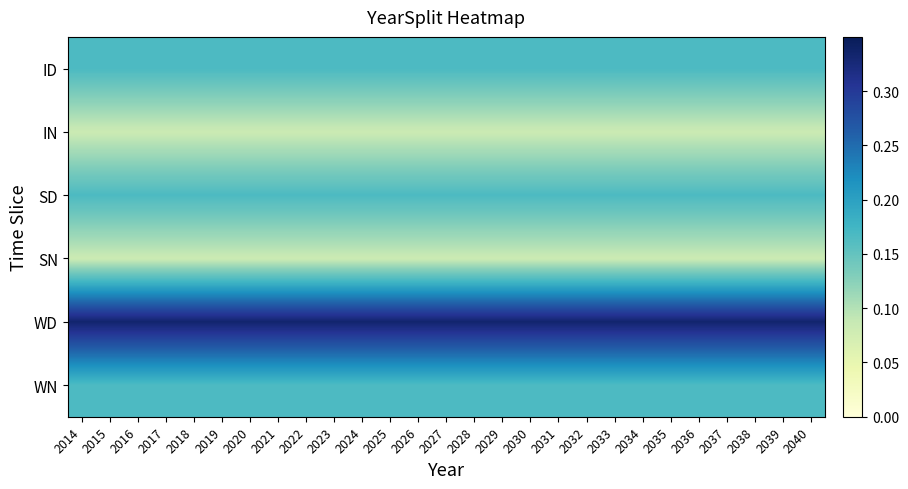

Reading left to right, transcribe all the data shown in this chart.

ID: 2014=0.2	2015=0.2	2016=0.2	2017=0.2	2018=0.2	2019=0.2	2020=0.2	2021=0.2	2022=0.2	2023=0.2	2024=0.2	2025=0.2	2026=0.2	2027=0.2	2028=0.2	2029=0.2	2030=0.2	2031=0.2	2032=0.2	2033=0.2	2034=0.2	2035=0.2	2036=0.2	2037=0.2	2038=0.2	2039=0.2	2040=0.2
IN: 2014=0.1	2015=0.1	2016=0.1	2017=0.1	2018=0.1	2019=0.1	2020=0.1	2021=0.1	2022=0.1	2023=0.1	2024=0.1	2025=0.1	2026=0.1	2027=0.1	2028=0.1	2029=0.1	2030=0.1	2031=0.1	2032=0.1	2033=0.1	2034=0.1	2035=0.1	2036=0.1	2037=0.1	2038=0.1	2039=0.1	2040=0.1
SD: 2014=0.2	2015=0.2	2016=0.2	2017=0.2	2018=0.2	2019=0.2	2020=0.2	2021=0.2	2022=0.2	2023=0.2	2024=0.2	2025=0.2	2026=0.2	2027=0.2	2028=0.2	2029=0.2	2030=0.2	2031=0.2	2032=0.2	2033=0.2	2034=0.2	2035=0.2	2036=0.2	2037=0.2	2038=0.2	2039=0.2	2040=0.2
SN: 2014=0.1	2015=0.1	2016=0.1	2017=0.1	2018=0.1	2019=0.1	2020=0.1	2021=0.1	2022=0.1	2023=0.1	2024=0.1	2025=0.1	2026=0.1	2027=0.1	2028=0.1	2029=0.1	2030=0.1	2031=0.1	2032=0.1	2033=0.1	2034=0.1	2035=0.1	2036=0.1	2037=0.1	2038=0.1	2039=0.1	2040=0.1
WD: 2014=0.3	2015=0.3	2016=0.3	2017=0.3	2018=0.3	2019=0.3	2020=0.3	2021=0.3	2022=0.3	2023=0.3	2024=0.3	2025=0.3	2026=0.3	2027=0.3	2028=0.3	2029=0.3	2030=0.3	2031=0.3	2032=0.3	2033=0.3	2034=0.3	2035=0.3	2036=0.3	2037=0.3	2038=0.3	2039=0.3	2040=0.3
WN: 2014=0.2	2015=0.2	2016=0.2	2017=0.2	2018=0.2	2019=0.2	2020=0.2	2021=0.2	2022=0.2	2023=0.2	2024=0.2	2025=0.2	2026=0.2	2027=0.2	2028=0.2	2029=0.2	2030=0.2	2031=0.2	2032=0.2	2033=0.2	2034=0.2	2035=0.2	2036=0.2	2037=0.2	2038=0.2	2039=0.2	2040=0.2